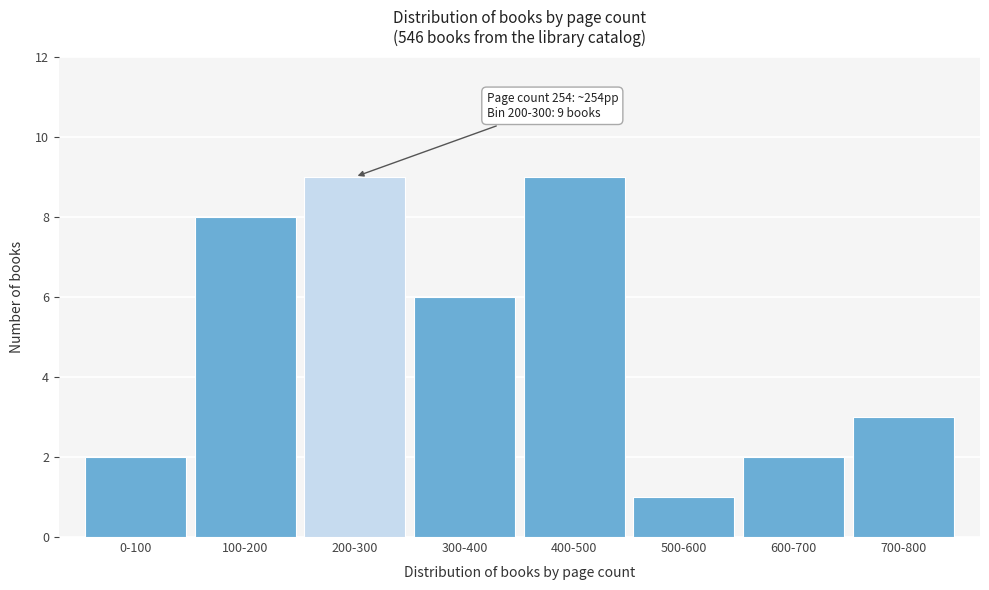

Reading left to right, what are all the values shown in this chart?

0-100=2	100-200=8	200-300=9	300-400=6	400-500=9	500-600=1	600-700=2	700-800=3